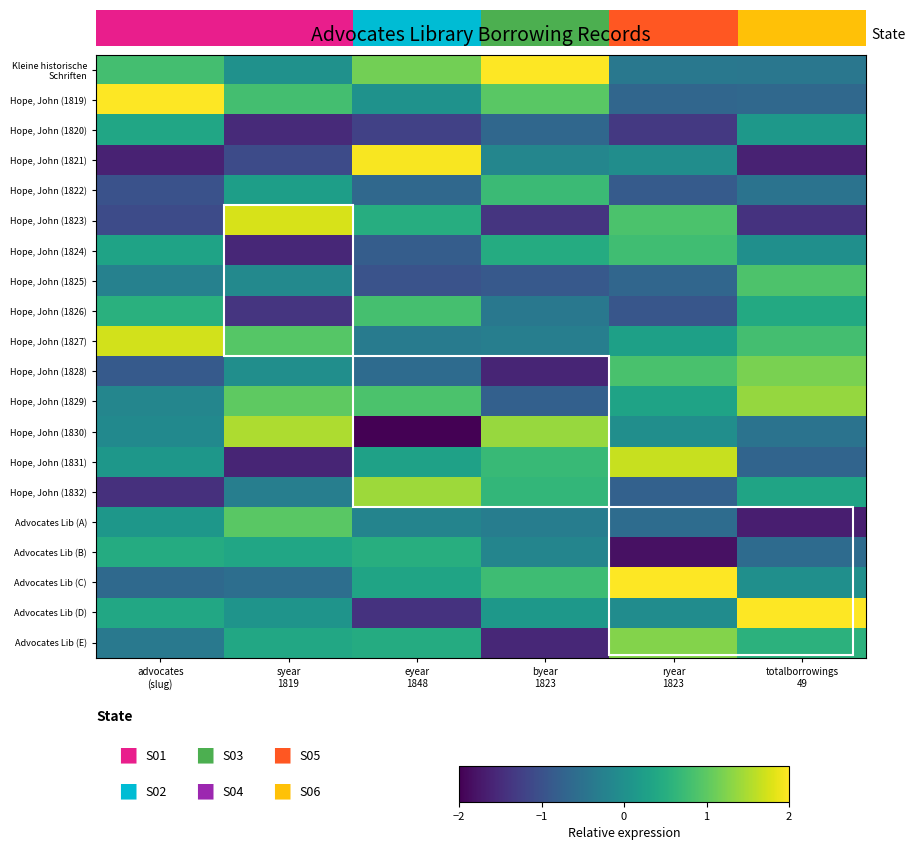

What is the difference between the highest and lowest values at advocates
(slug)?

3.6